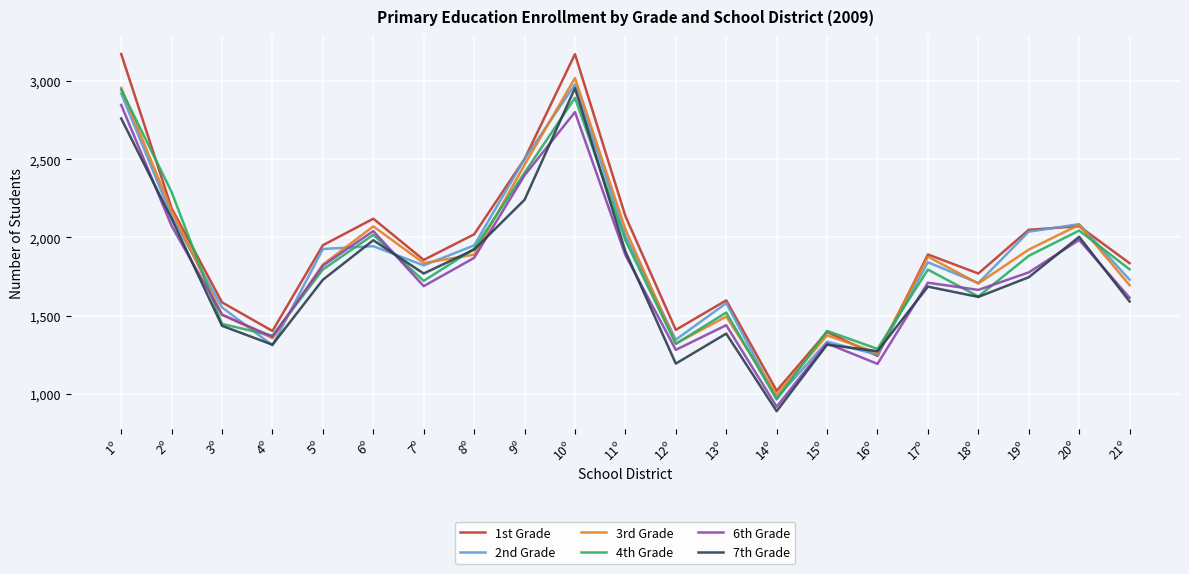

The value of 3rd Grade at 1º is 817. True or false?

False